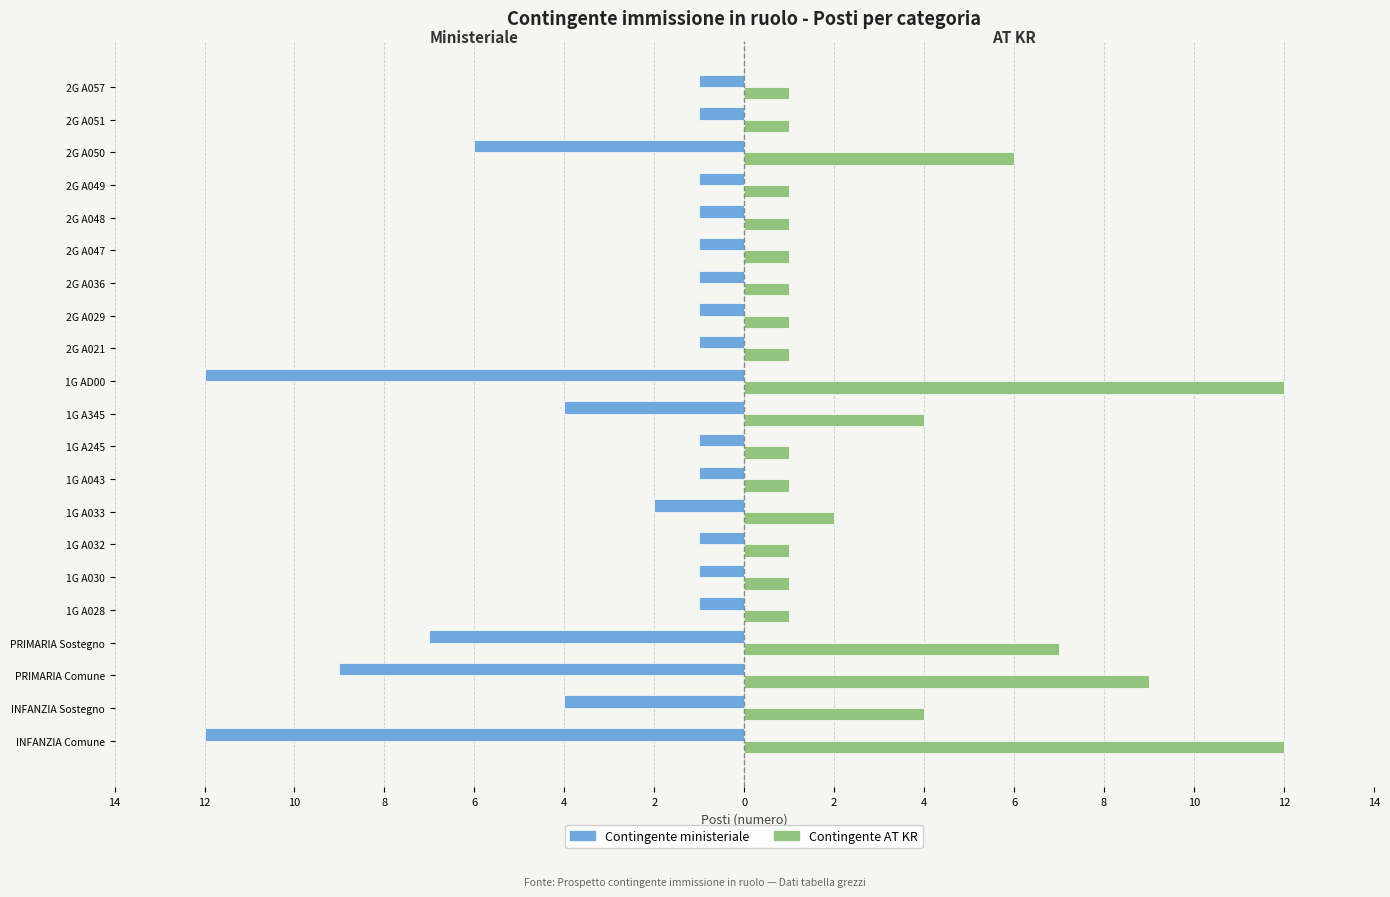

What are all the series names shown in the legend?

Contingente ministeriale, Contingente AT KR